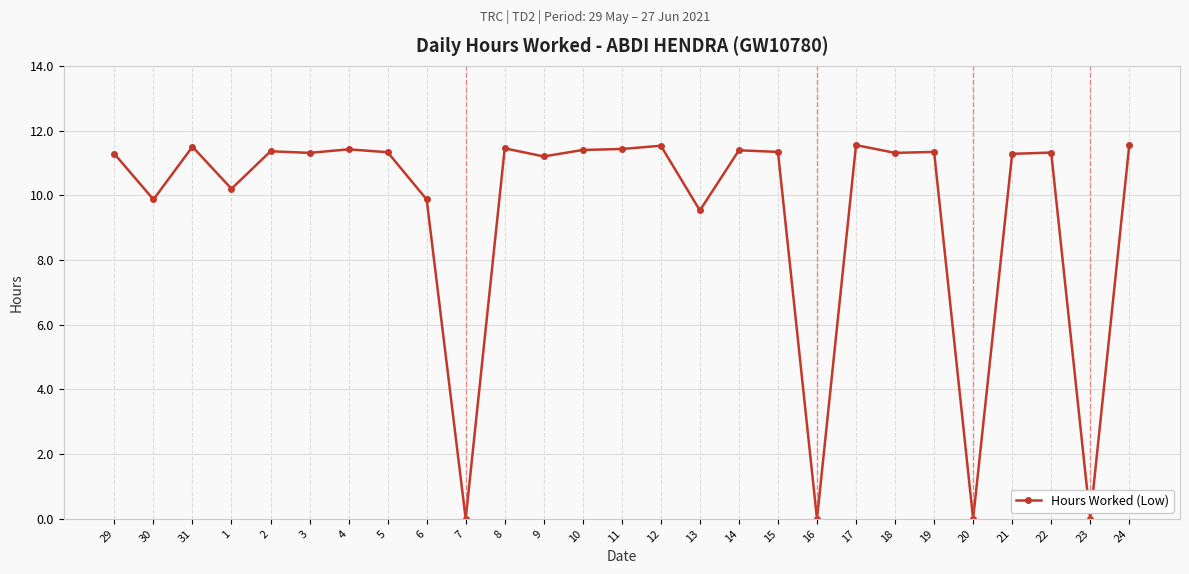

At which label is the value closest to 5?

13